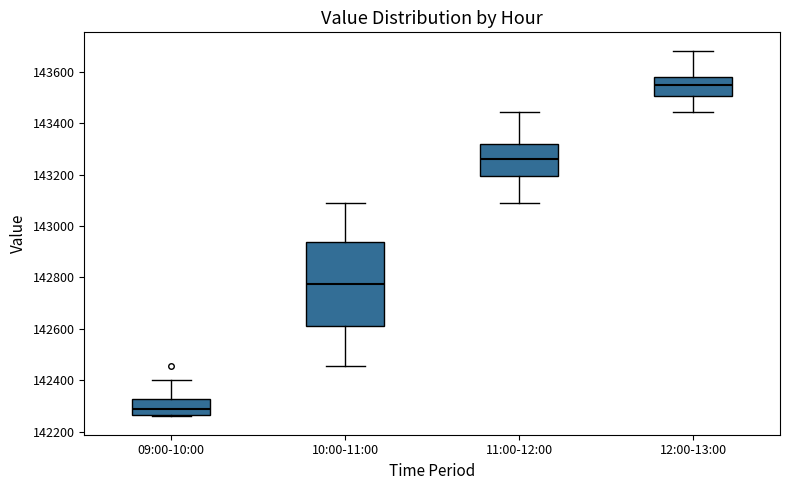

Reading left to right, transcribe this box plot: for each box, give where its median line is, the range the box spans, and where its two whiskers end, as read against the y-axis. The values are not printed on the chart, so give them approximately, as read against the axis.

09:00-10:00: median 142280, box 142260 to 142320, whiskers 142260 (just below the box's lower edge) to 142400
10:00-11:00: median 142780, box 142620 to 142940, whiskers 142460 to 143100
11:00-12:00: median 143260, box 143200 to 143320, whiskers 143100 to 143440
12:00-13:00: median 143540, box 143500 to 143580, whiskers 143440 to 143680